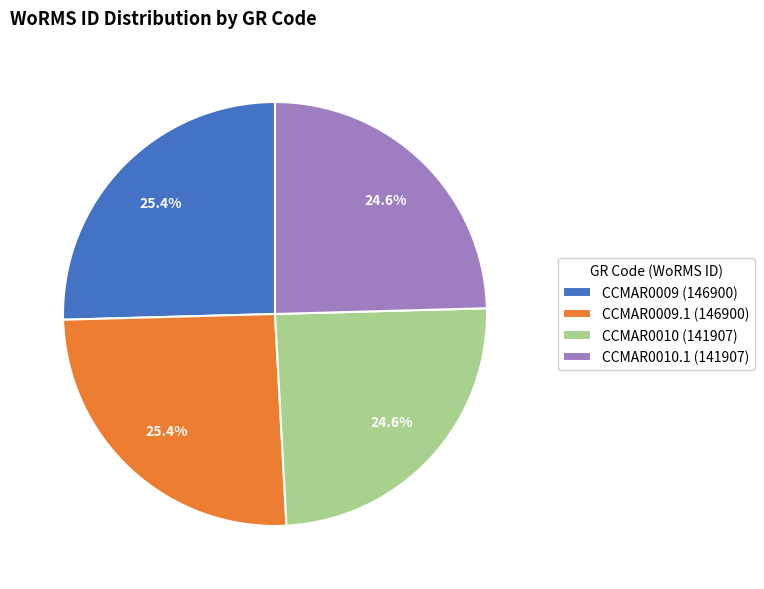

Is CCMAR0010.1 (141907) the majority of the pie?

No